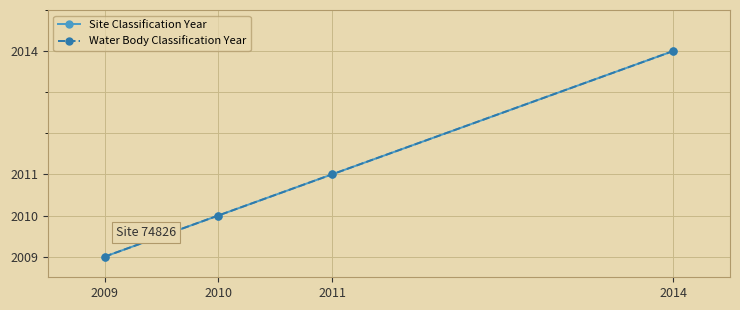

Is this an area chart (filled region under the line)?

No